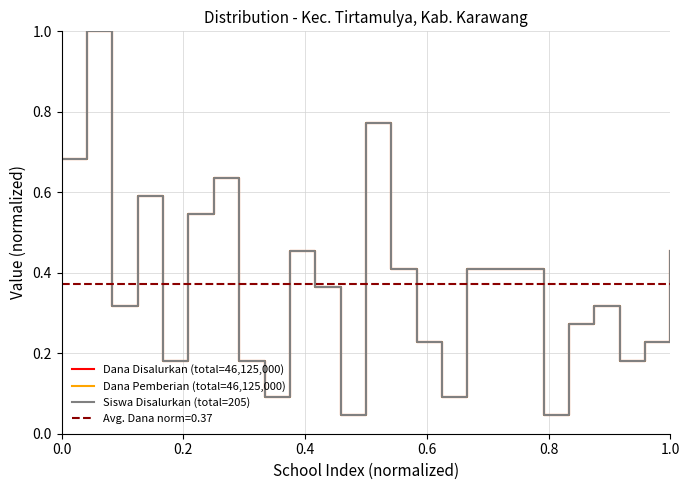

Reading right to left, transcribe all the data shown in this chart.

Dana Disalurkan (total=46,125,000): 0.5	0.2	0.2	0.3	0.3	0.0	0.4	0.4	0.4	0.1	0.2	0.4	0.8	0.0	0.4	0.5	0.1	0.2	0.6	0.5	0.2	0.6	0.3	1.0	0.7
Dana Pemberian (total=46,125,000): 0.5	0.2	0.2	0.3	0.3	0.0	0.4	0.4	0.4	0.1	0.2	0.4	0.8	0.0	0.4	0.5	0.1	0.2	0.6	0.5	0.2	0.6	0.3	1.0	0.7
Siswa Disalurkan (total=205): 0.5	0.2	0.2	0.3	0.3	0.0	0.4	0.4	0.4	0.1	0.2	0.4	0.8	0.0	0.4	0.5	0.1	0.2	0.6	0.5	0.2	0.6	0.3	1.0	0.7